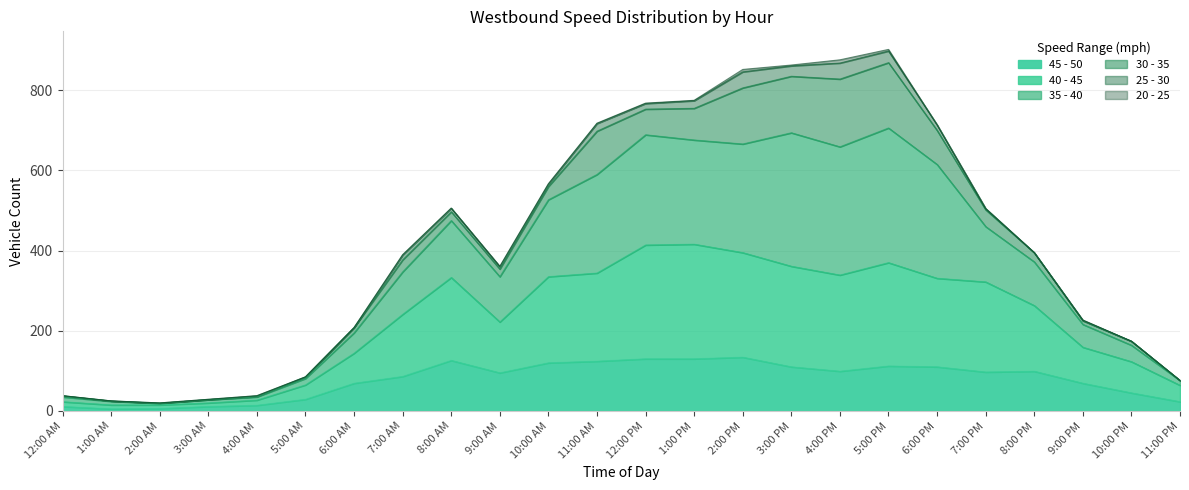

Which series has the widest spread of values?

35 - 40